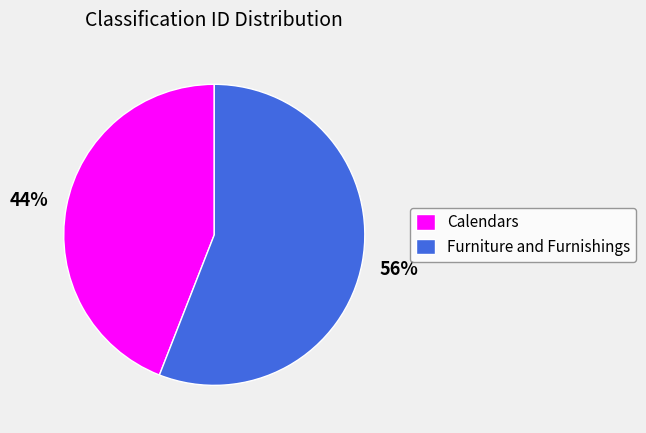

What is the ratio of the value at Furniture and Furnishings to the value at Calendars?

1.3